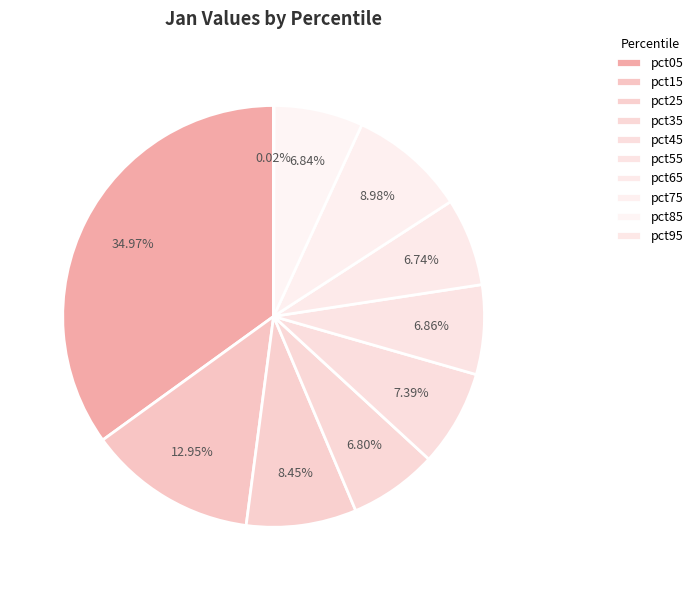

To the nearest percent, what portion does pct85 represent?

7%